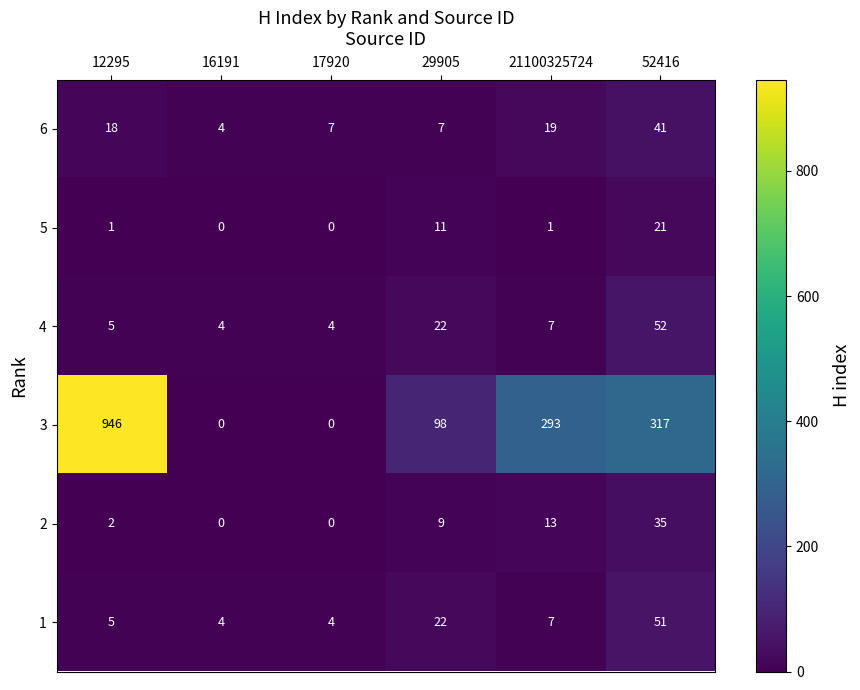

What is the difference between the maximum and second lowest values in the 3 series?

946